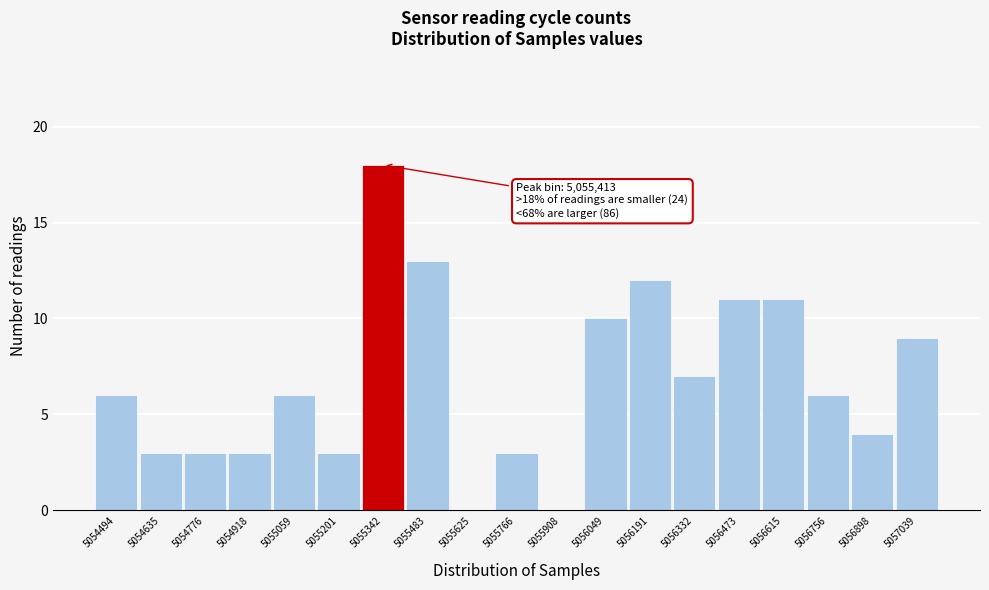

Reading left to right, transcribe all the data shown in this chart.

5054494=6	5054635=3	5054776=3	5054918=3	5055059=6	5055201=3	5055342=18	5055483=13	5055625=0	5055766=3	5055908=0	5056049=10	5056191=12	5056332=7	5056473=11	5056615=11	5056756=6	5056898=4	5057039=9